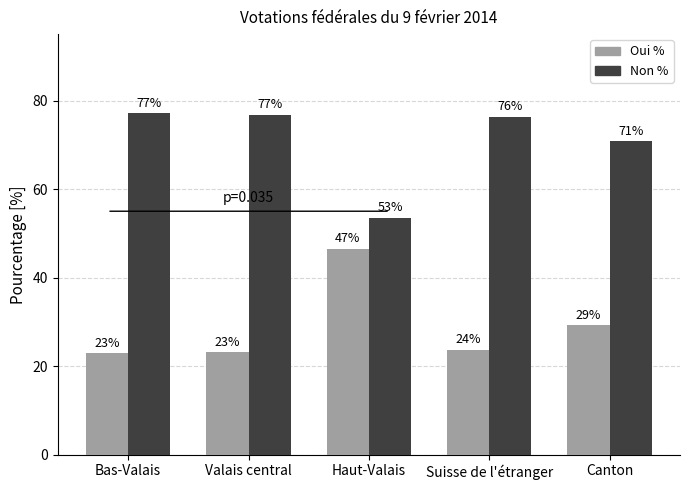

What is the value of the Oui % bar at the 2nd from the left?

23.2